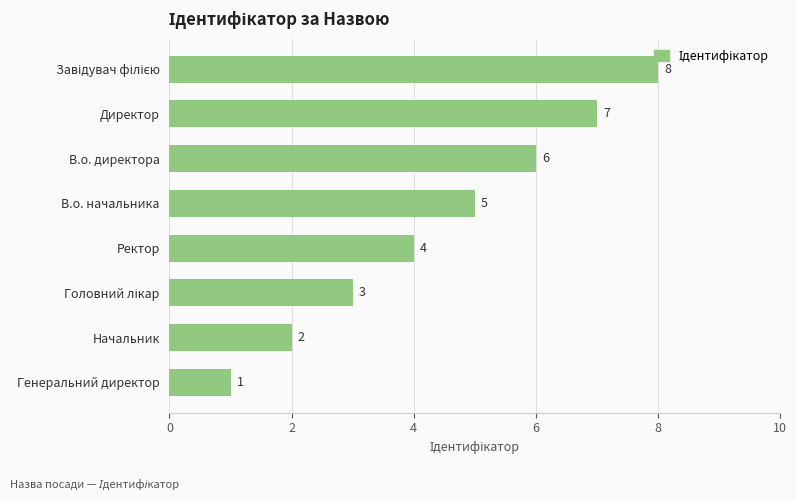

Reading top to bottom, list all the values displayed in this chart.

8	7	6	5	4	3	2	1